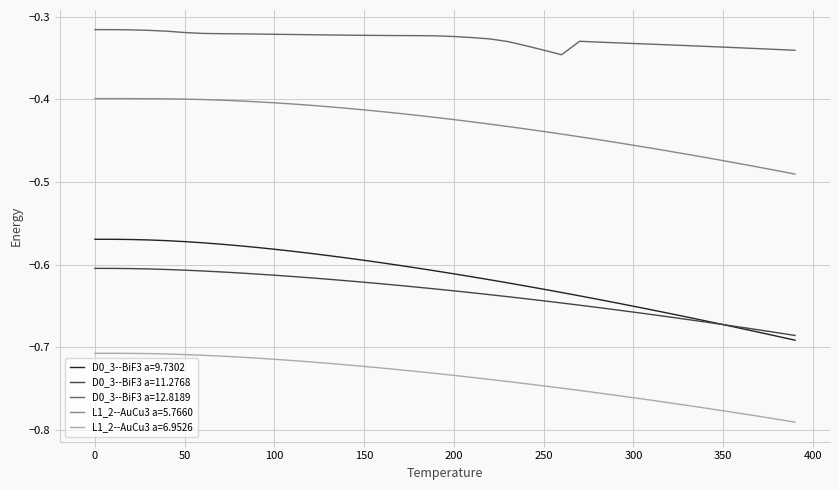

True or false: L1_2--AuCu3 a=5.7660 and L1_2--AuCu3 a=6.9526 intersect in this chart.

False